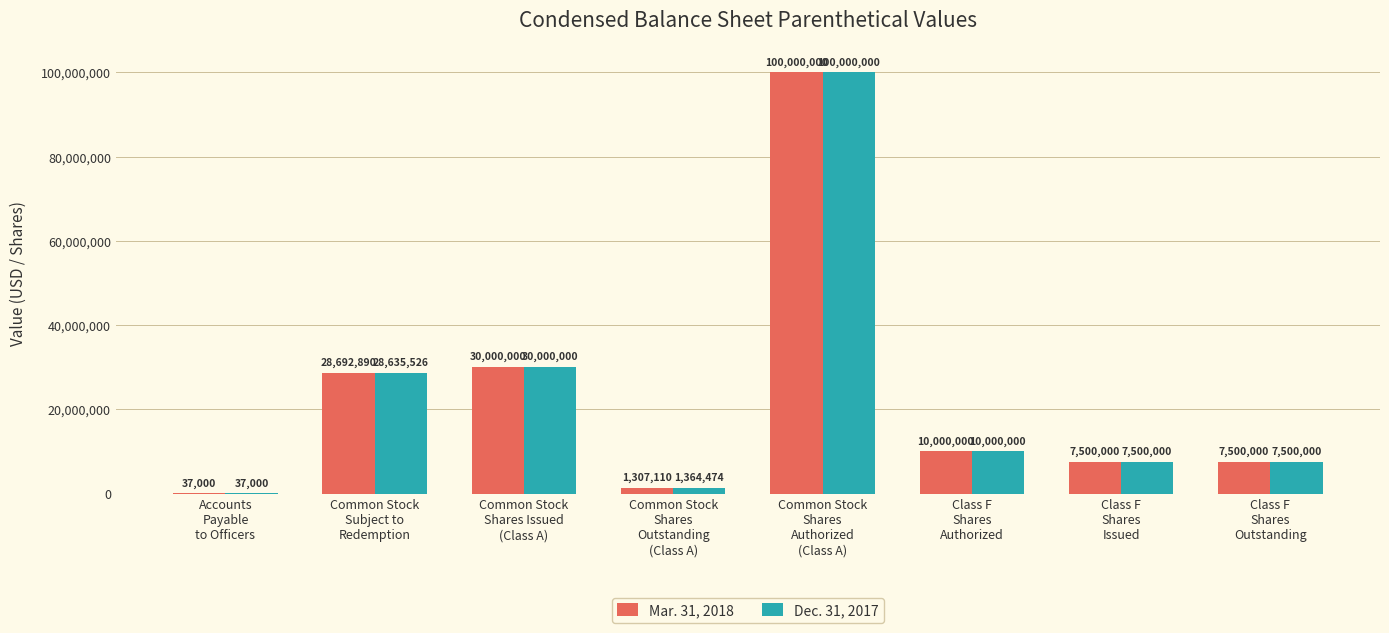

Count the number of categories in the chart.

8